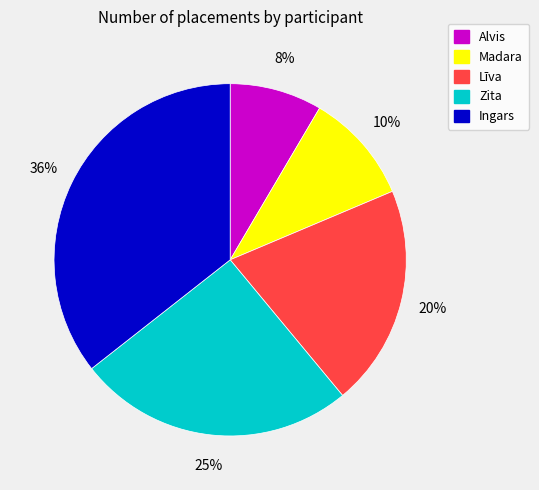

Do Zita and Līva together represent more than half of the pie?

No